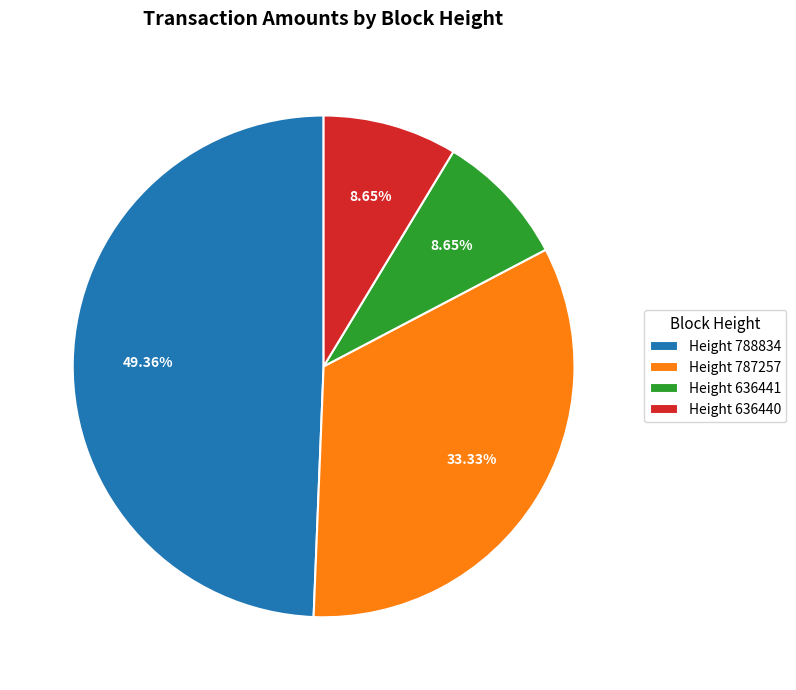

Do Height 788834 and Height 787257 together represent more than half of the pie?

Yes